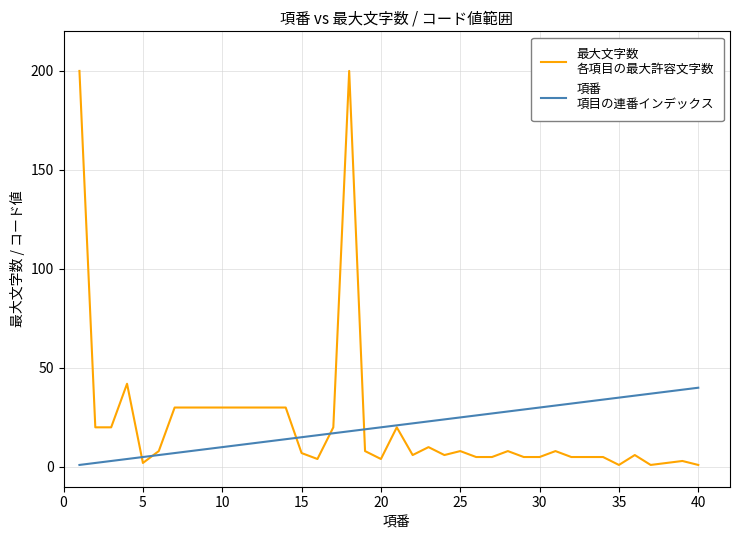

What is the maximum value shown in the chart?

200